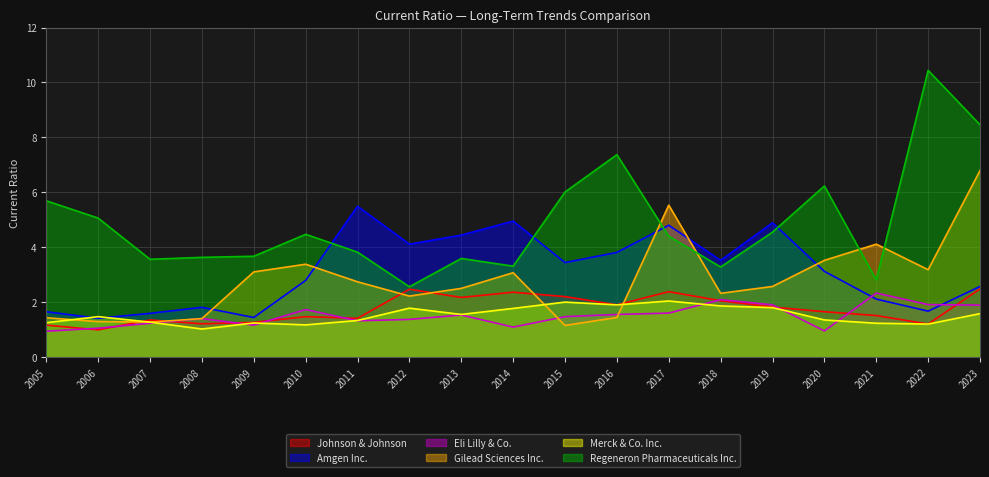

What is the value of the Regeneron Pharmaceuticals Inc. point at the 18th from the left?

10.4